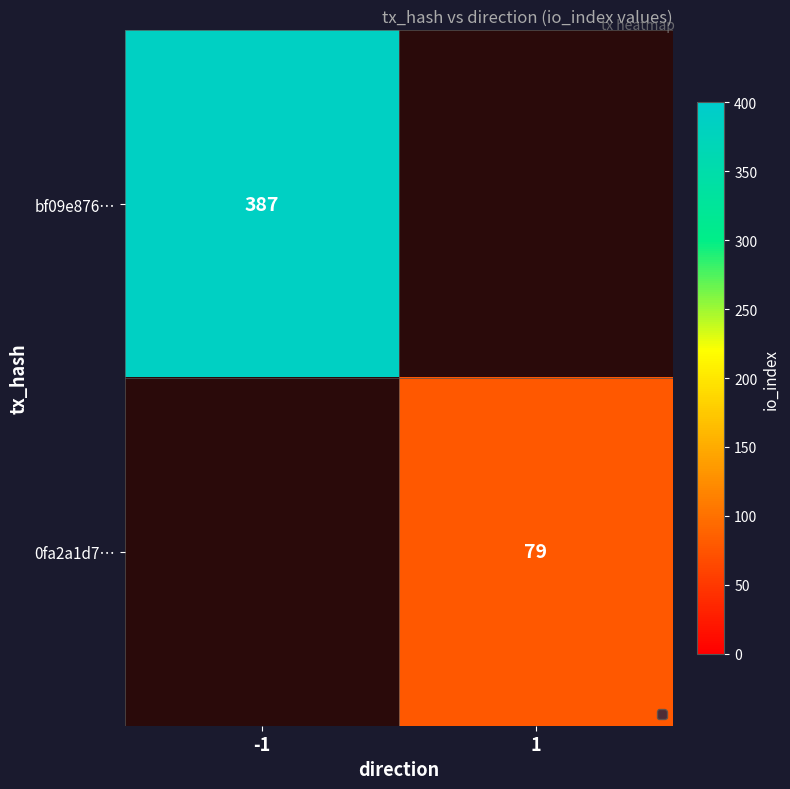

The value of bf09e876… at -1 is 387. True or false?

True